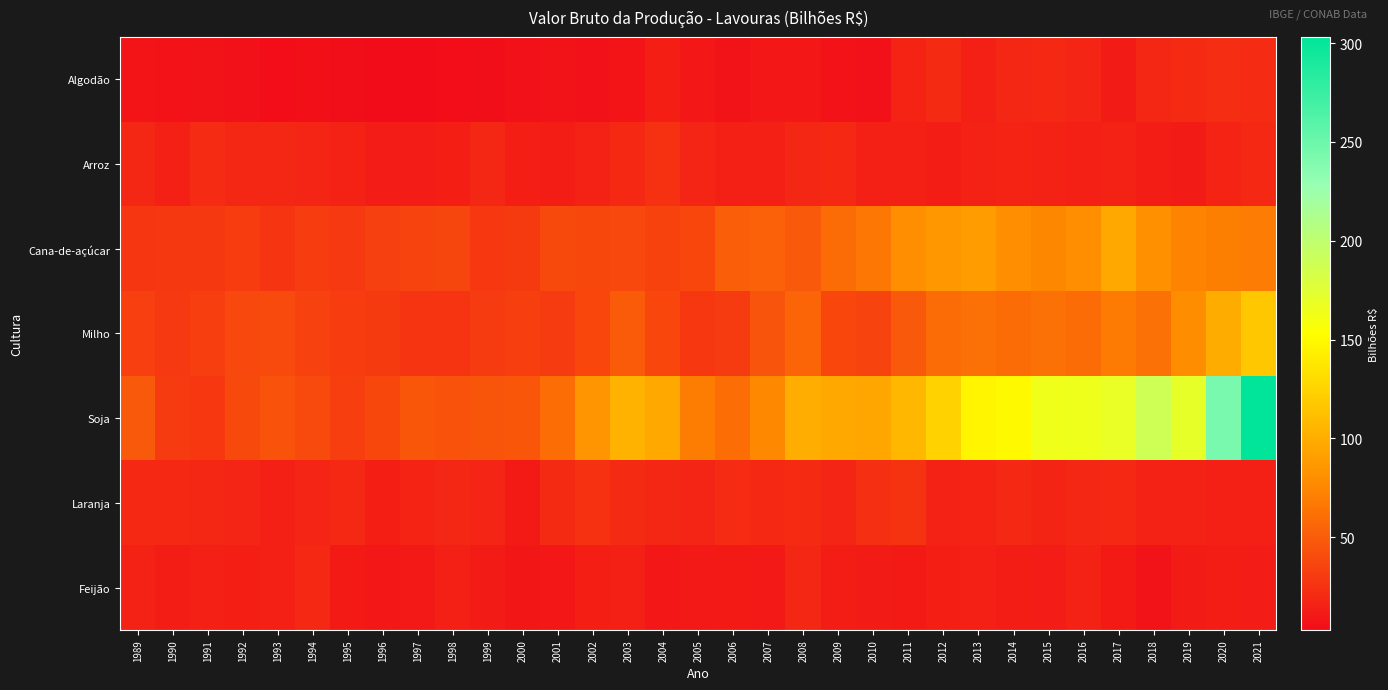

Reading left to right, transcribe all the data shown in this chart.

Algodão: 1989=8.0	1990=6.6	1991=7.5	1992=6.5	1993=4.0	1994=5.1	1995=4.8	1996=3.3	1997=3.1	1998=3.7	1999=4.8	2000=6.4	2001=7.3	2002=6.0	2003=7.9	2004=14.1	2005=10.2	2006=7.5	2007=10.4	2008=9.7	2009=6.7	2010=6.5	2011=16.9	2012=21.1	2013=15.0	2014=19.3	2015=19.8	2016=17.9	2017=12.3	2018=18.3	2019=21.1	2020=22.8	2021=22.2
Arroz: 1989=18.4	1990=15.0	1991=22.0	1992=18.6	1993=18.7	1994=17.8	1995=15.6	1996=12.7	1997=12.6	1998=14.0	1999=18.9	2000=13.8	2001=13.5	2002=16.2	2003=19.6	2004=25.0	2005=18.2	2006=14.4	2007=14.4	2008=18.6	2009=19.8	2010=15.4	2011=15.1	2012=13.6	2013=16.5	2014=16.9	2015=15.7	2016=14.4	2017=15.7	2018=13.1	2019=12.4	2020=17.1	2021=20.0
Cana-de-açúcar: 1989=27.3	1990=29.2	1991=29.3	1992=31.4	1993=26.5	1994=31.4	1995=29.9	1996=34.1	1997=36.3	1998=36.9	1999=28.5	2000=30.4	2001=39.3	2002=38.0	2003=38.6	2004=35.0	2005=37.5	2006=51.5	2007=53.3	2008=48.2	2009=59.0	2010=66.2	2011=79.7	2012=85.4	2013=88.8	2014=79.7	2015=75.5	2016=79.3	2017=97.0	2018=80.8	2019=73.0	2020=70.8	2021=69.1
Milho: 1989=33.1	1990=29.7	1991=32.4	1992=38.7	1993=39.6	1994=34.2	1995=32.1	1996=30.3	1997=27.0	1998=26.8	1999=31.1	2000=32.5	2001=30.8	2002=37.3	2003=49.6	2004=37.5	2005=28.3	2006=30.8	2007=45.6	2008=54.9	2009=37.1	2010=36.3	2011=48.4	2012=59.9	2013=62.8	2014=59.5	2015=62.5	2016=59.4	2017=68.2	2018=62.5	2019=78.8	2020=99.5	2021=117.1
Soja: 1989=48.7	1990=31.1	1991=28.5	1992=39.0	1993=44.9	1994=39.9	1995=32.7	1996=38.0	1997=46.5	1998=44.5	1999=46.3	2000=46.8	2001=60.7	2002=84.1	2003=103.8	2004=97.1	2005=69.3	2006=60.6	2007=76.8	2008=100.3	2009=97.3	2010=95.3	2011=106.4	2012=124.3	2013=147.1	2014=149.0	2015=163.8	2016=164.9	2017=168.4	2018=188.7	2019=170.6	2020=243.7	2021=303.1
Laranja: 1989=19.9	1990=20.5	1991=18.8	1992=17.9	1993=15.3	1994=18.2	1995=19.9	1996=13.7	1997=16.9	1998=18.5	1999=18.3	2000=11.6	2001=20.8	2002=25.2	2003=21.0	2004=18.8	2005=17.9	2006=21.4	2007=20.2	2008=20.8	2009=18.2	2010=23.6	2011=26.2	2012=15.6	2013=16.8	2014=20.3	2015=17.2	2016=18.3	2017=20.4	2018=16.5	2019=16.5	2020=15.0	2021=14.5
Feijão: 1989=15.8	1990=13.2	1991=14.3	1992=13.8	1993=14.4	1994=19.6	1995=11.6	1996=10.6	1997=11.0	1998=14.4	1999=12.1	2000=9.4	2001=10.6	2002=14.0	2003=14.5	2004=10.1	2005=11.0	2006=11.3	2007=10.8	2008=19.4	2009=13.2	2010=11.9	2011=11.7	2012=13.8	2013=14.4	2014=13.1	2015=12.5	2016=16.1	2017=11.8	2018=7.7	2019=12.0	2020=13.3	2021=12.9